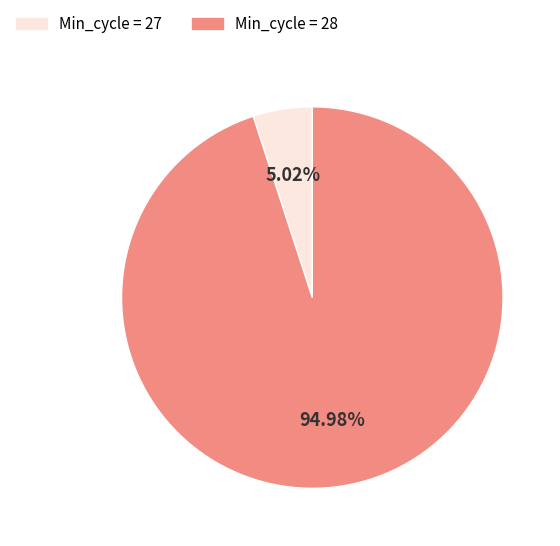

How many slices are in this pie chart?

2